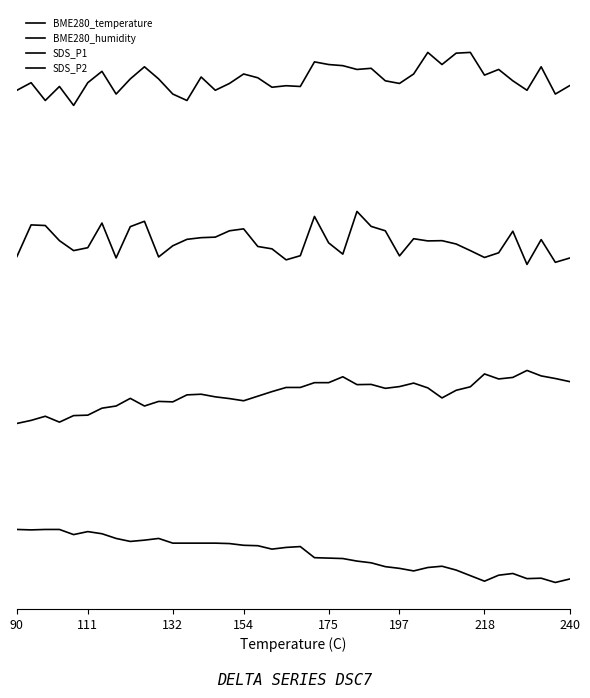

Does the chart display data point markers on the line(s)?

No